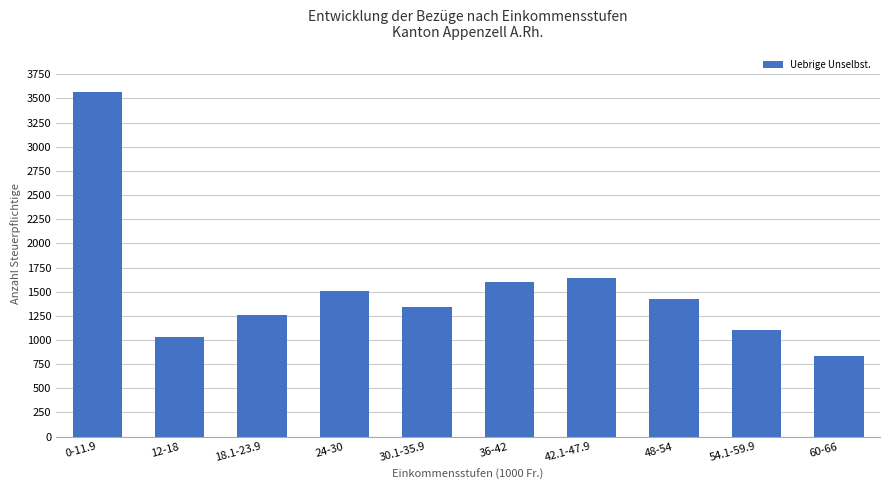

What is the label of the 10th bar from the right?

0-11.9